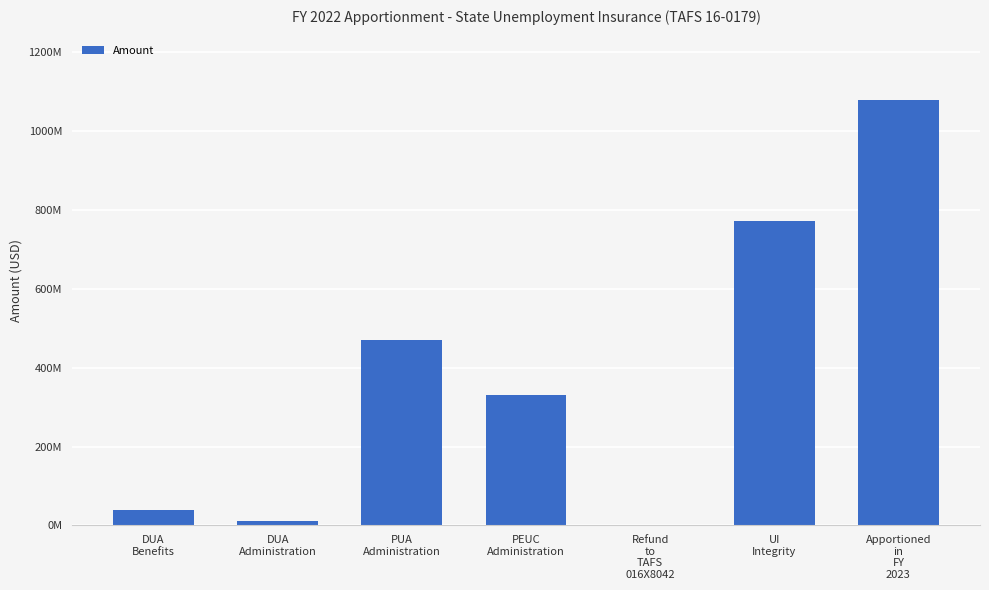

At which label does the data first exceed 330050000?

PUA
Administration